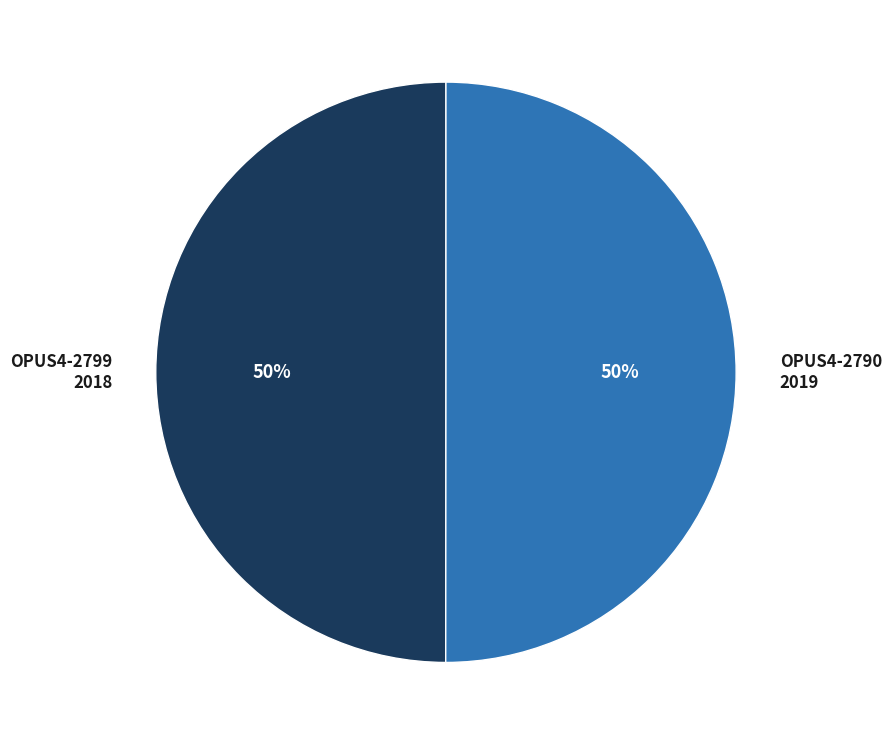

Approximately how many times larger is the value at OPUS4-2790 2019 compared to OPUS4-2799 2018?

1.0